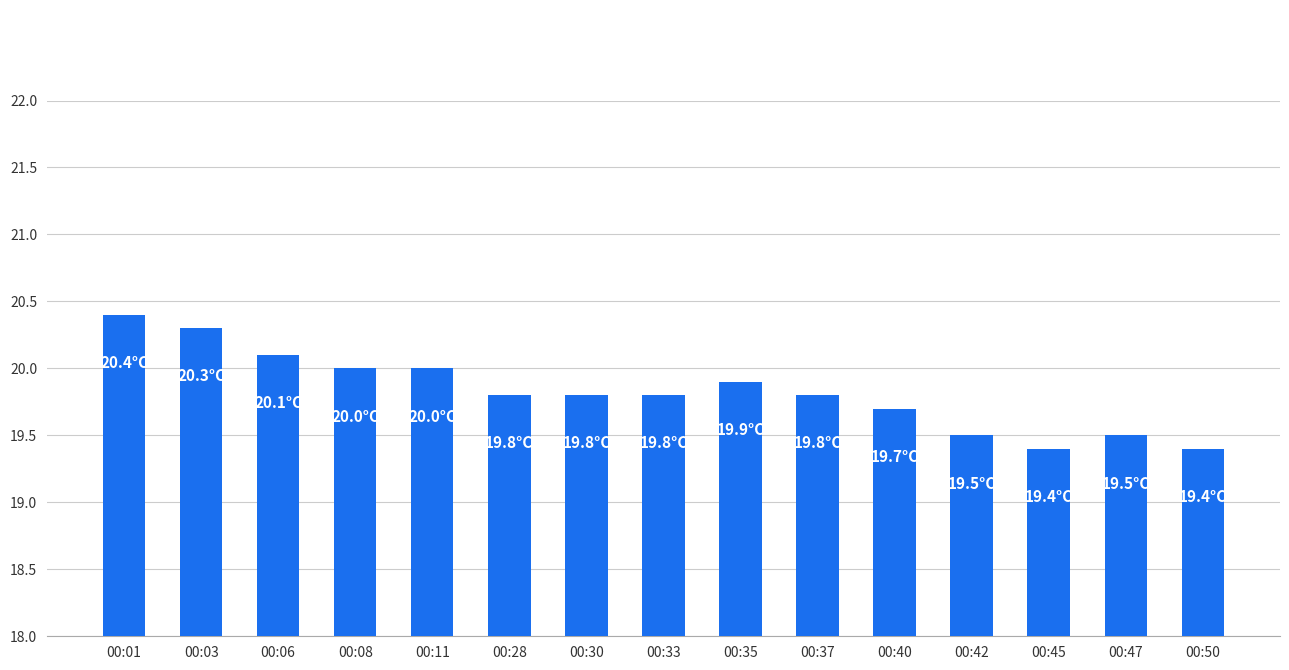

What is the change in value from 00:35 to 00:50?

-0.5